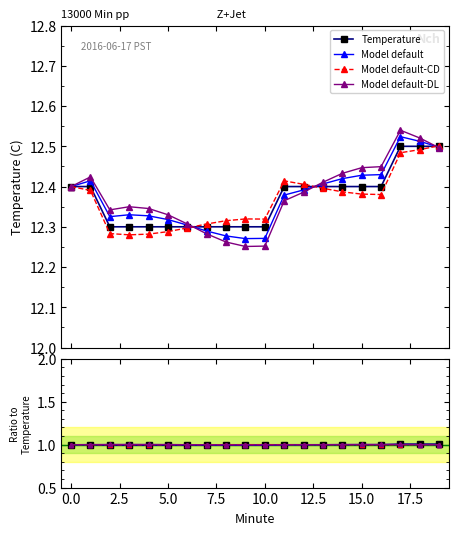

What is the value of the 17th point from the left?

12.4